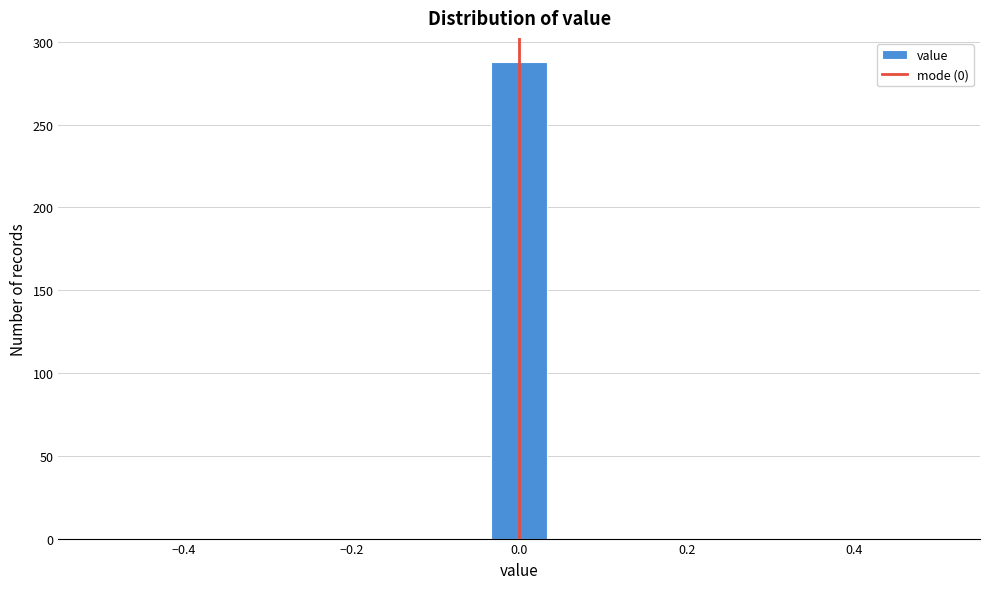

Around what value on the x-axis is the tallest bar? Give the approximate position of its centre, as read against the axis.

0.00